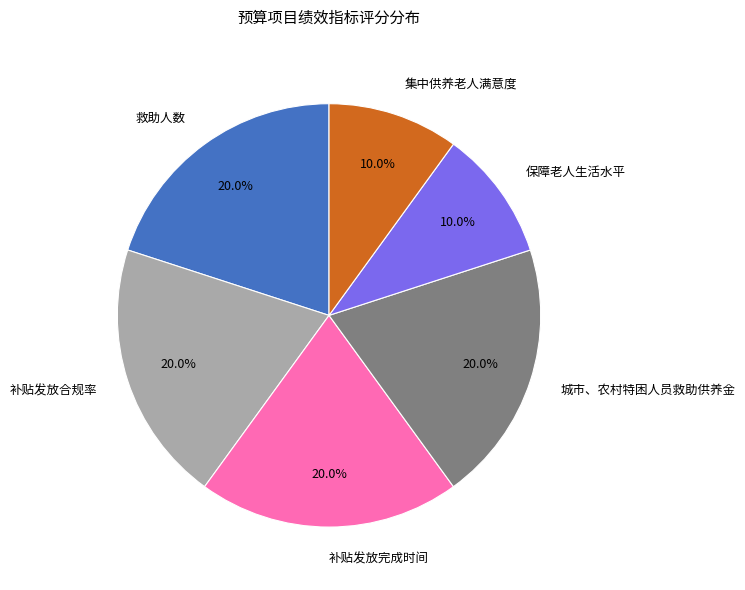

Does 城市、农村特困人员救助供养金 represent more than half of the total?

No